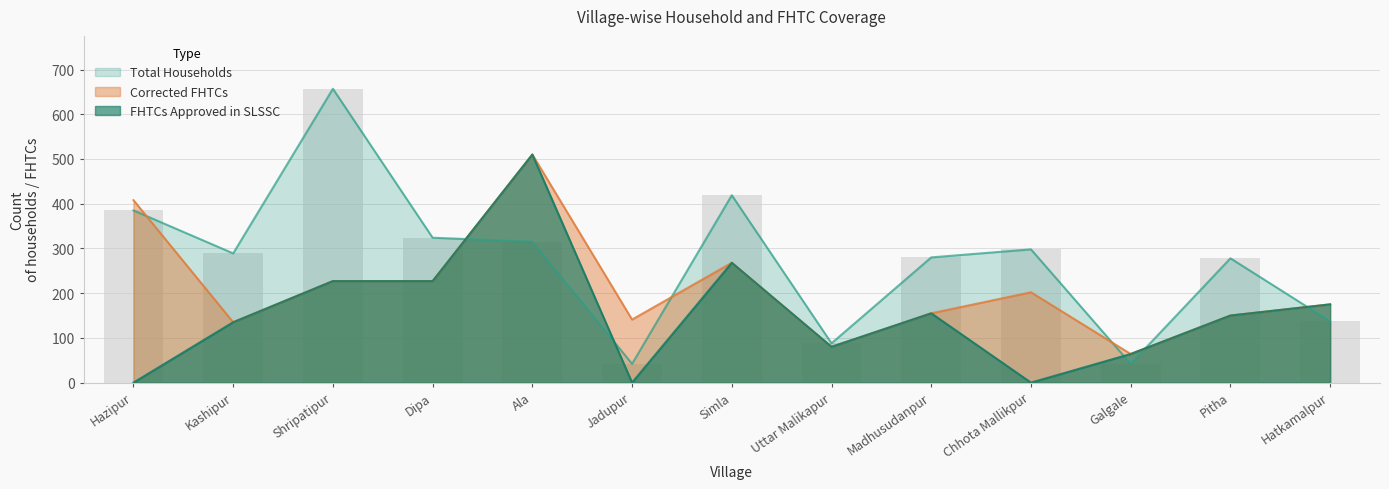

Which has a higher value, Shripatipur or Madhusudanpur?

Shripatipur